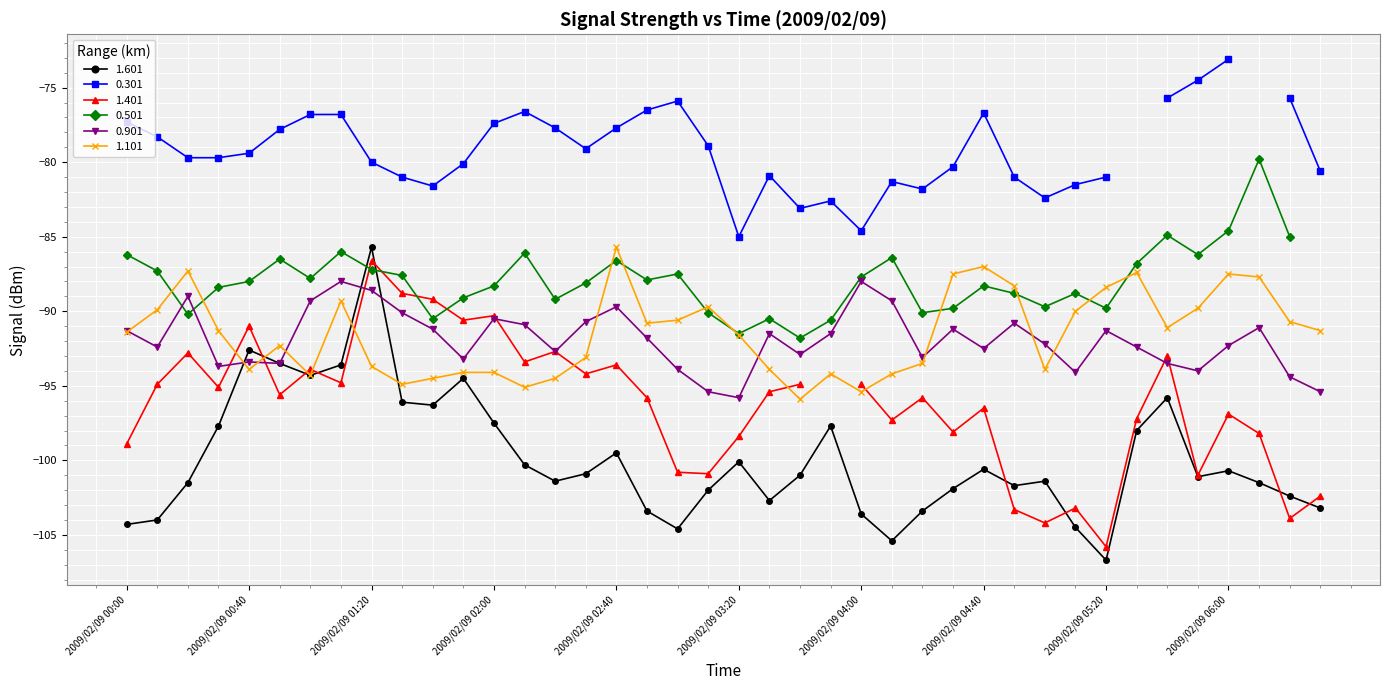

Is the value of 1.101 at 2009/02/09 00:00 greater than the value of 1.601 at 2009/02/09 06:00?

Yes